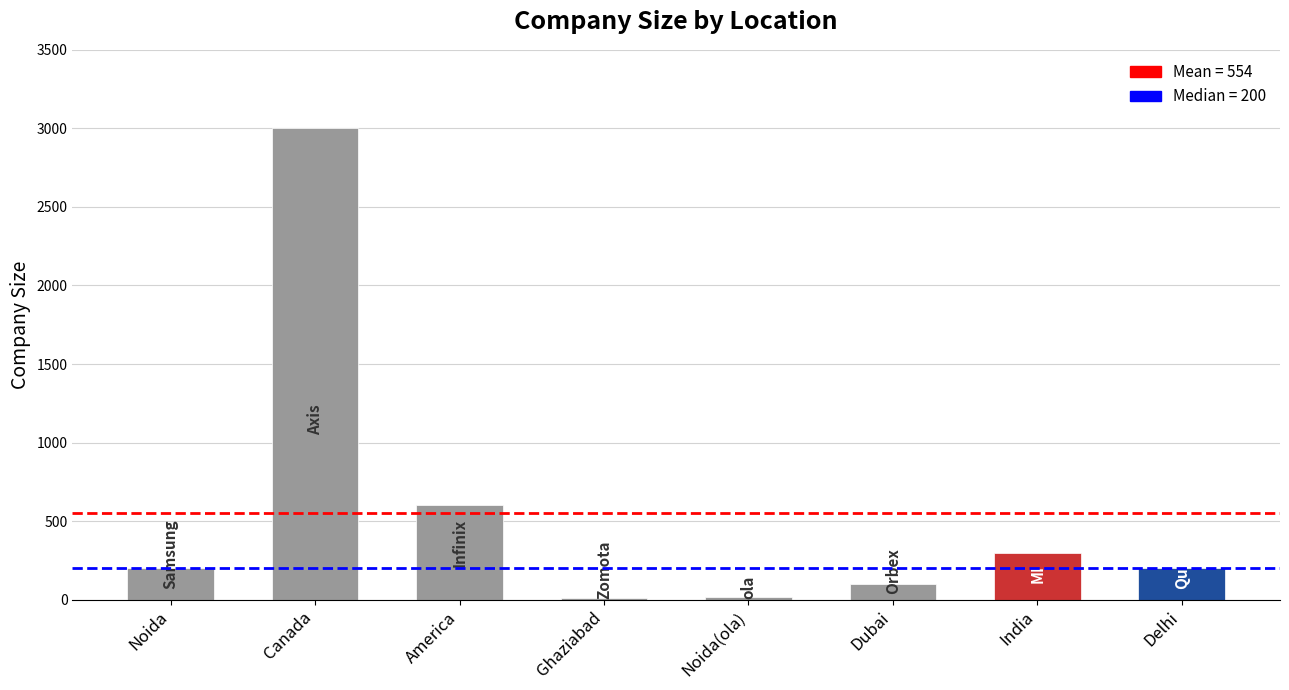

Which category has the highest value across all series?

Canada